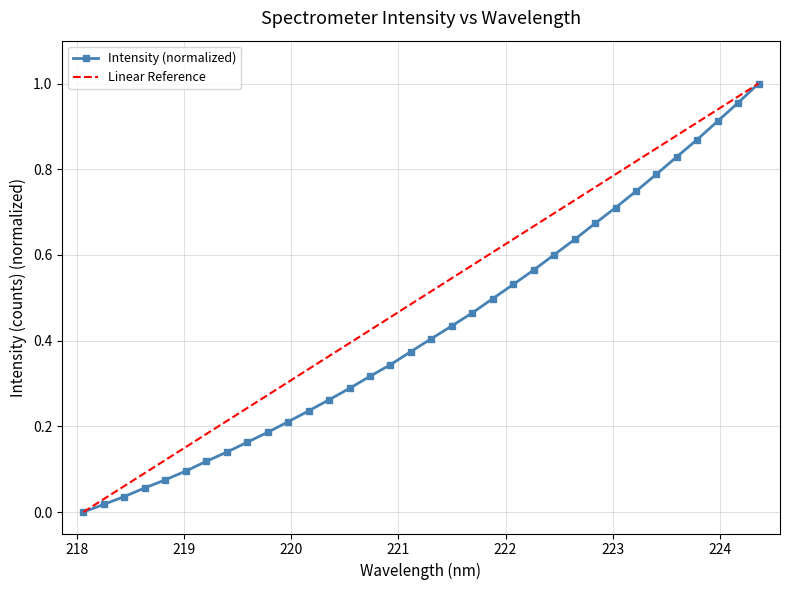

How many positive values are there?

33